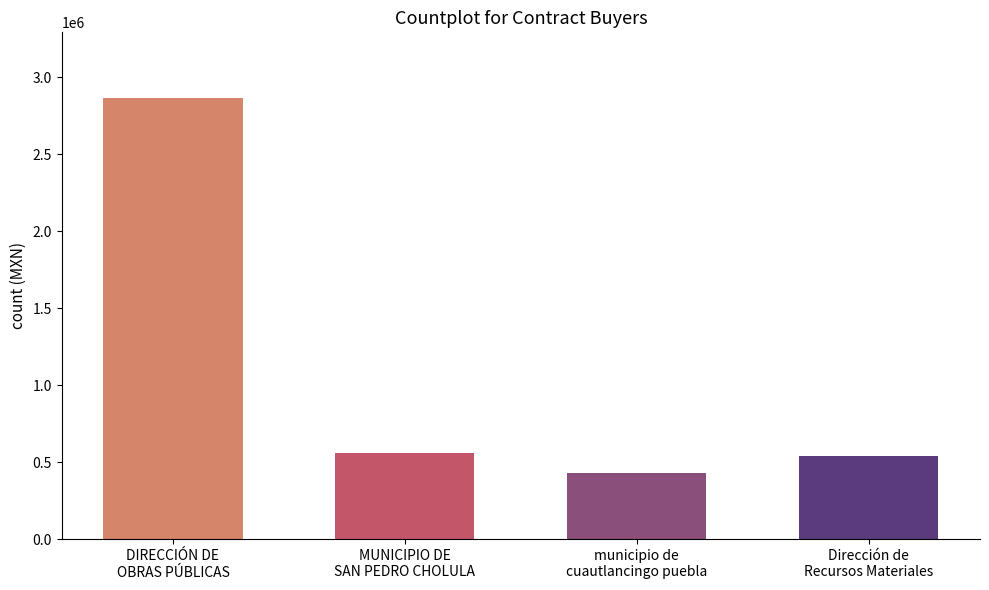

What is the maximum value shown in the chart?

2861457.8